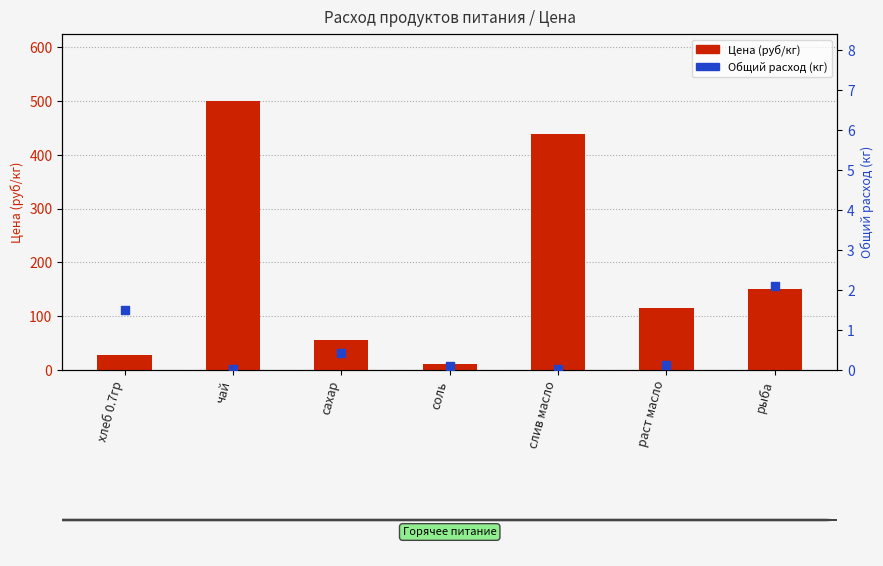

Which series contains the lowest Y value?

Общий расход (кг)